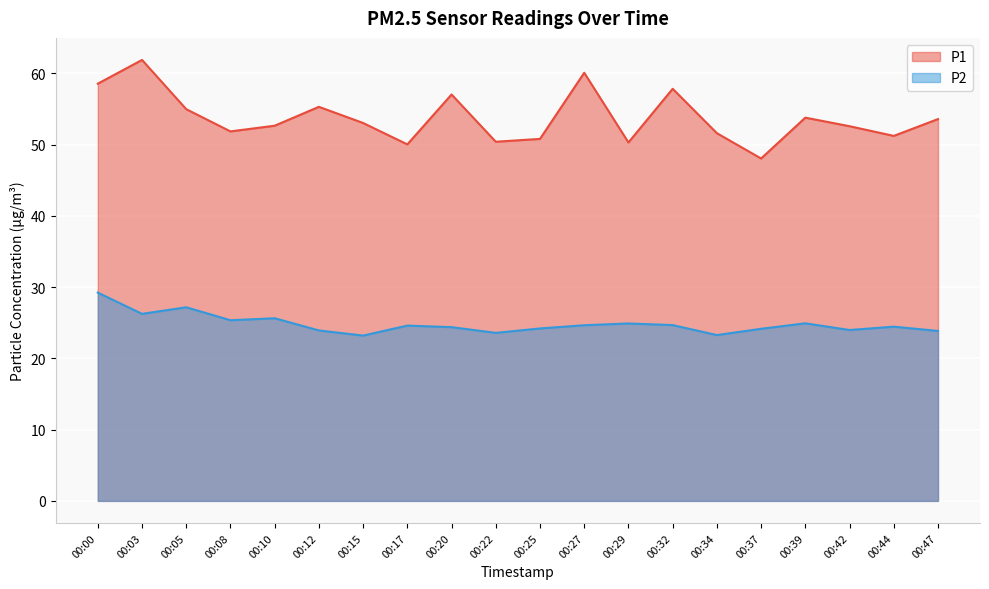

Where is the first local maximum for P2?

00:05